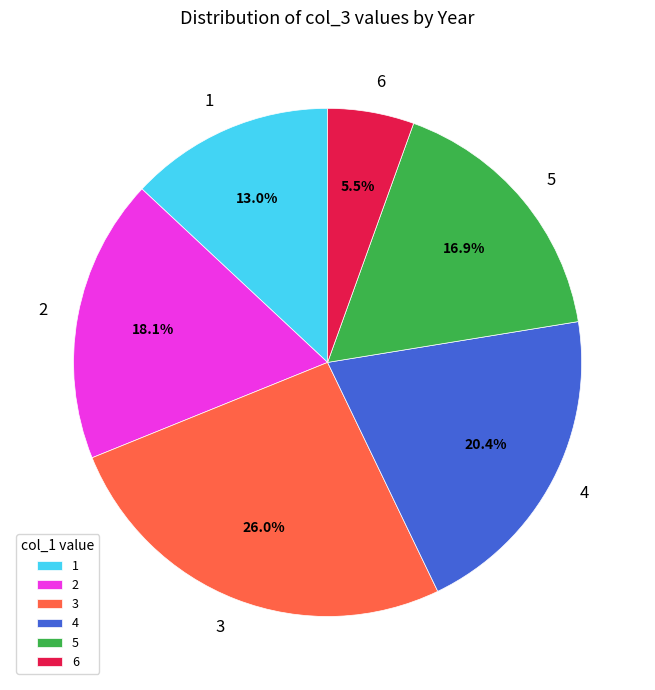

Is the sum of 3 and 6 greater than half?

No